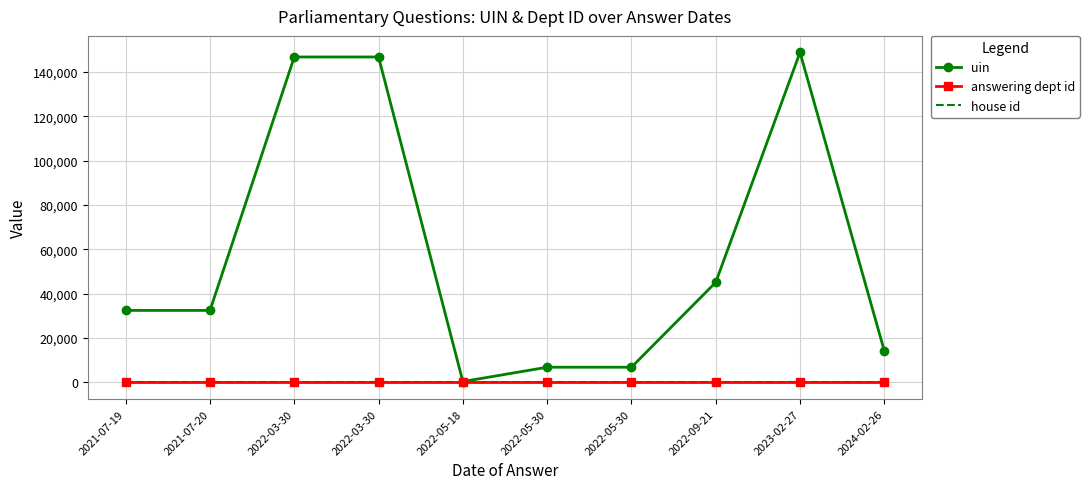

Which series has the largest total across all categories?

uin